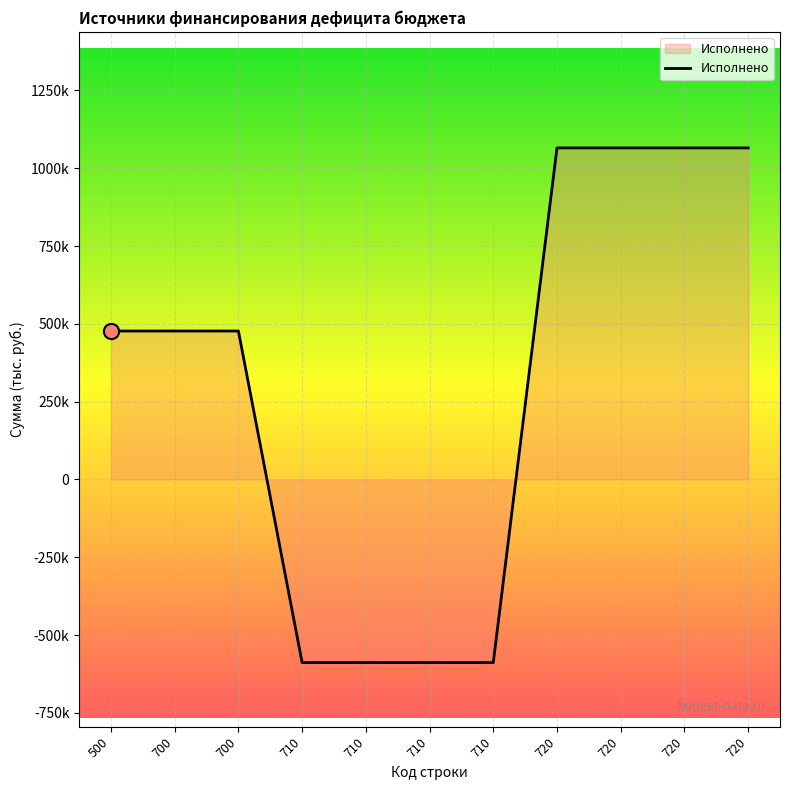

Approximately how many times larger is the value at 700 compared to 500?

1.0